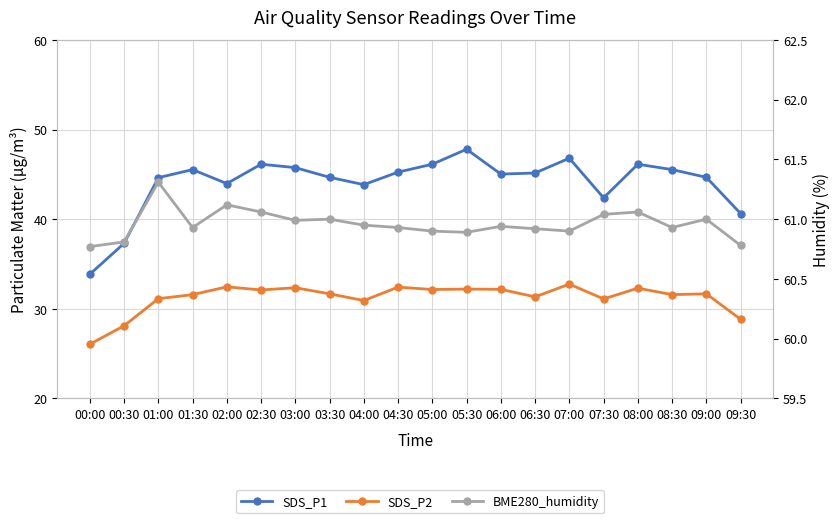

Which series has the largest range (max minus min)?

SDS_P1